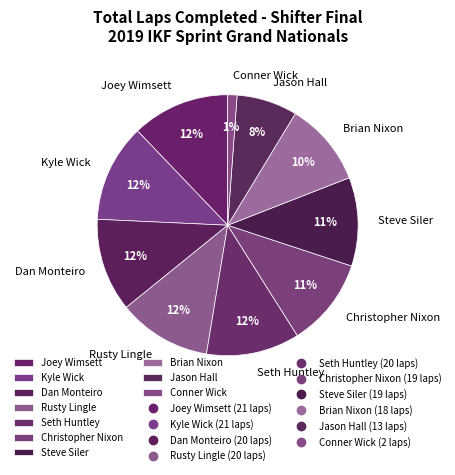

Which has a higher value, Dan Monteiro or Christopher Nixon?

Dan Monteiro